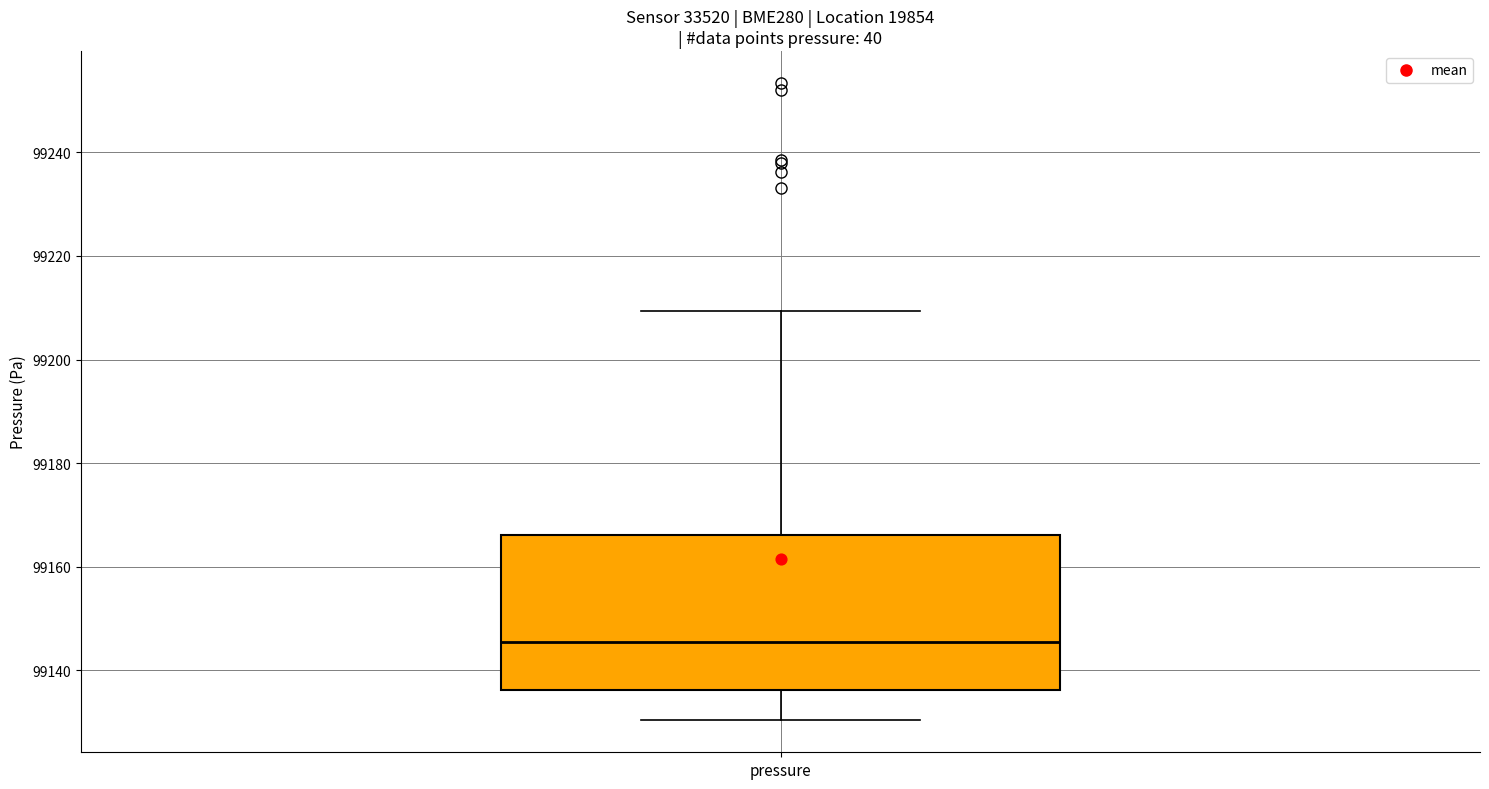

Where is the lower edge of the box for pressure on the y-axis? The values are not printed on the chart, so give them approximately, as read against the axis.

99136